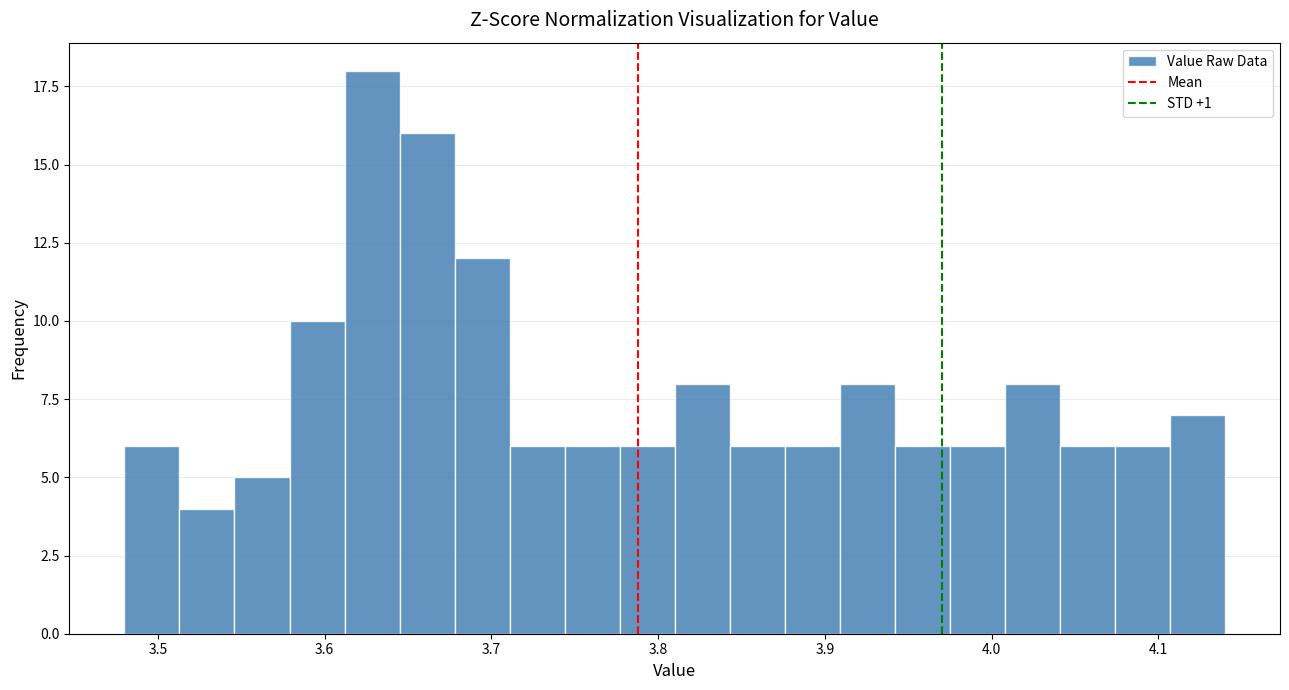

Around what value on the x-axis is the tallest bar? Give the approximate position of its centre, as read against the axis.

3.63